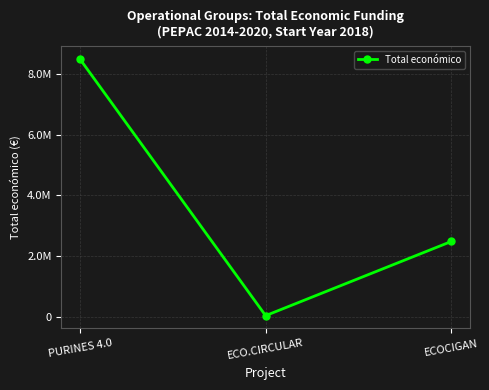

Rank the categories by value from lowest to highest.

ECO.CIRCULAR, ECOCIGAN, PURINES 4.0